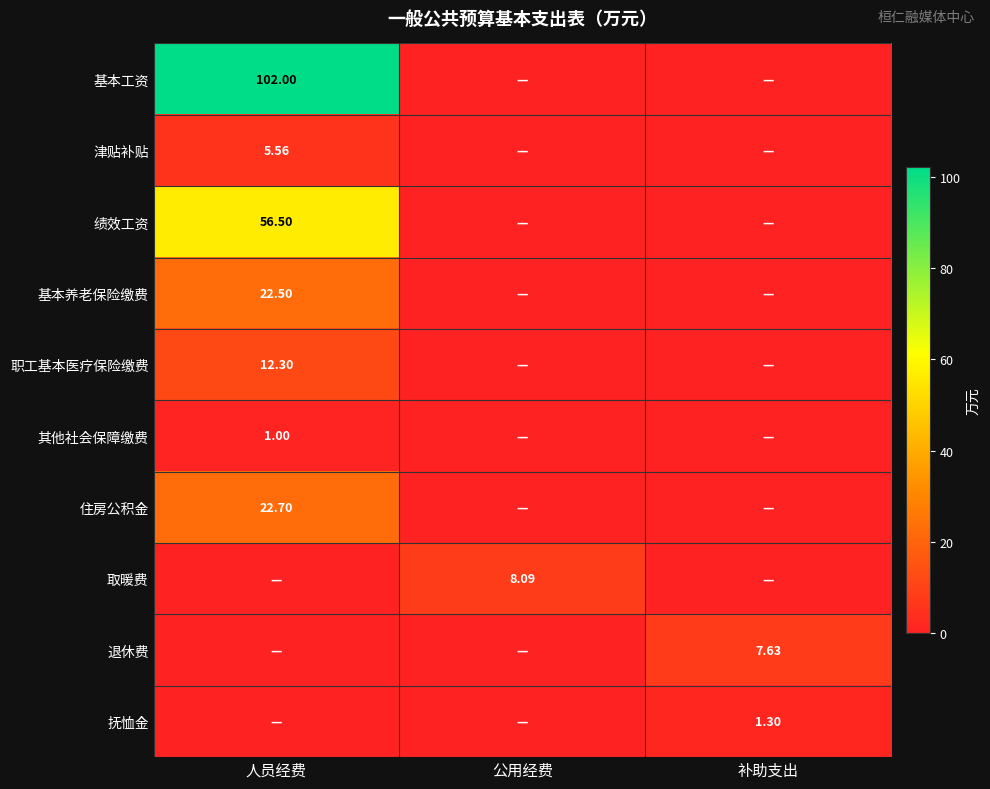

At which category is the sum across all series the highest?

人员经费